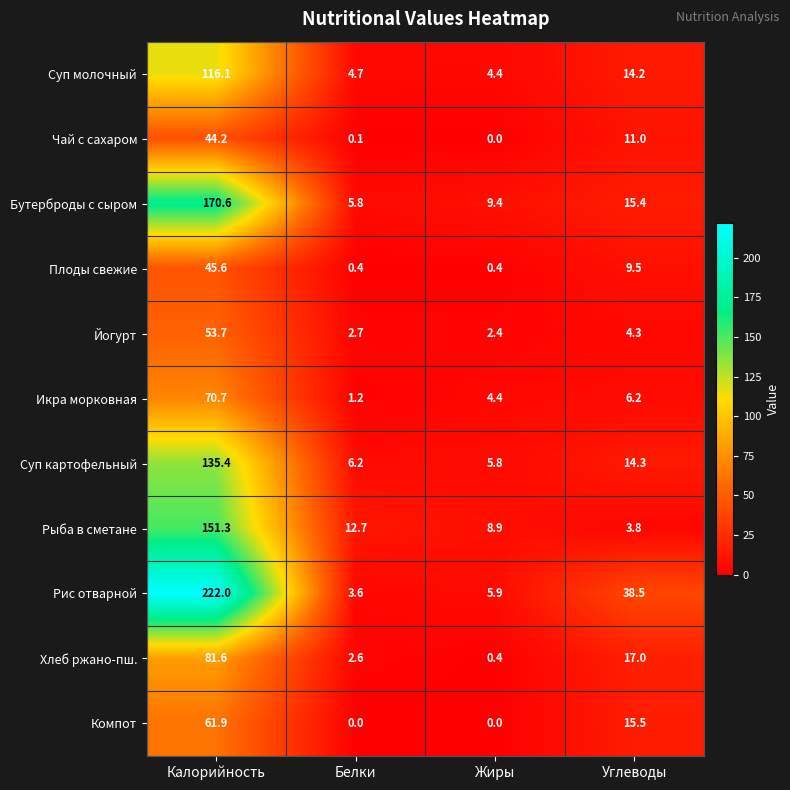

At which category does the chart reach its peak across all series?

Калорийность